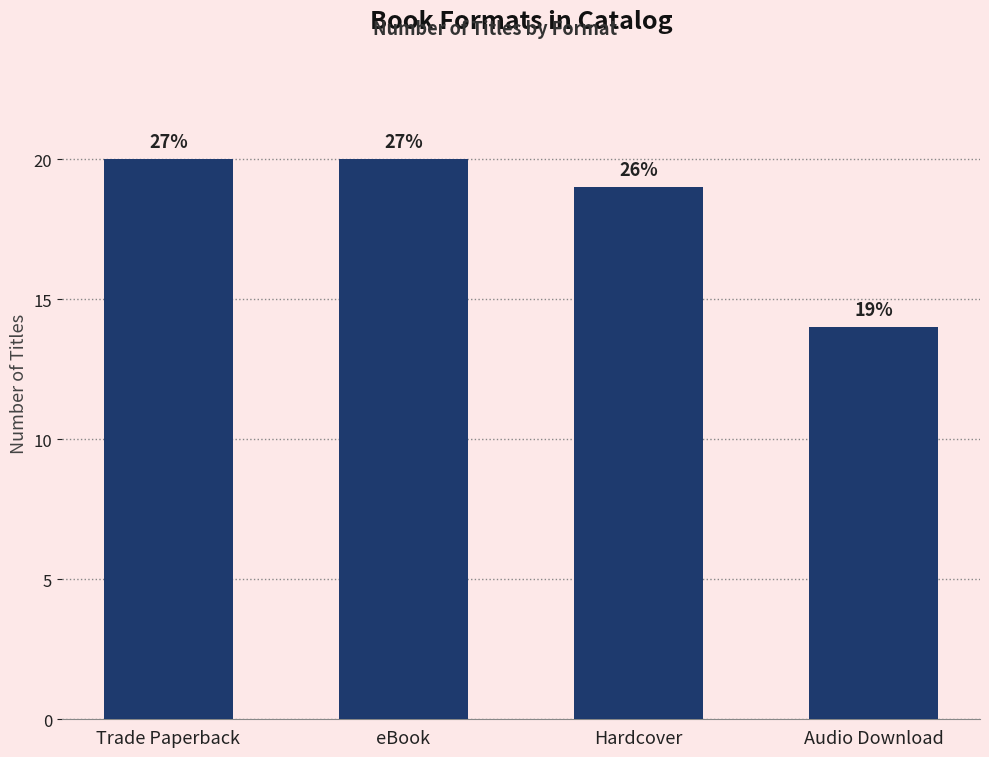

What position from the left is Hardcover?

3